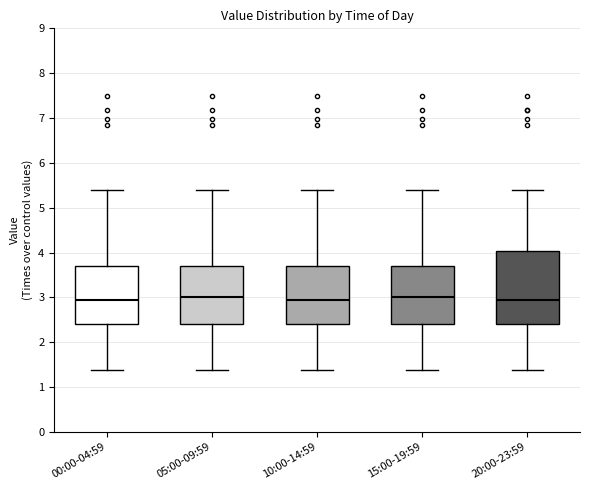

Where does the median line of the box for 00:00-04:59 sit on the y-axis? The values are not printed on the chart, so give them approximately, as read against the axis.

2.9